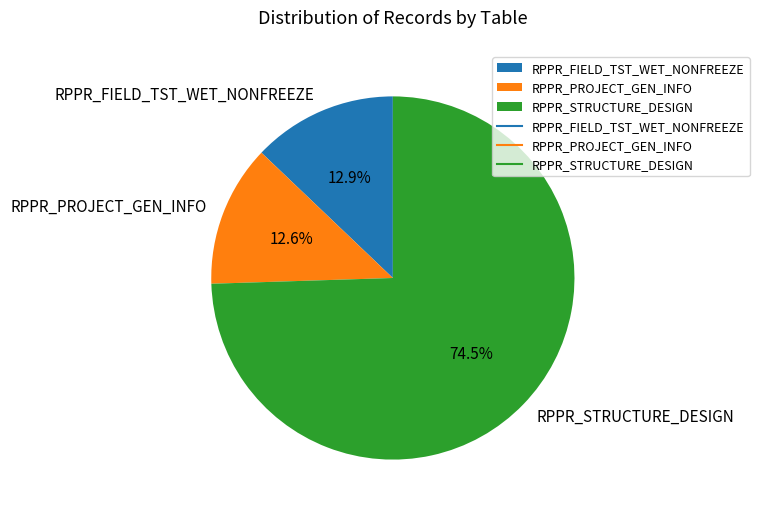

To the nearest percent, what portion does RPPR_PROJECT_GEN_INFO represent?

13%